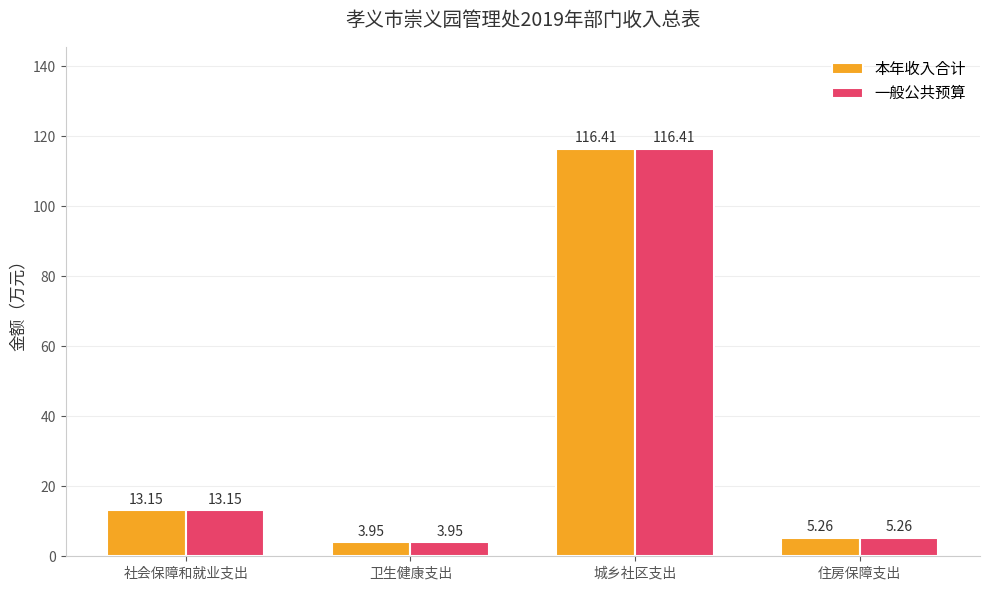

How many values in the 本年收入合计 series exceed 13?

2